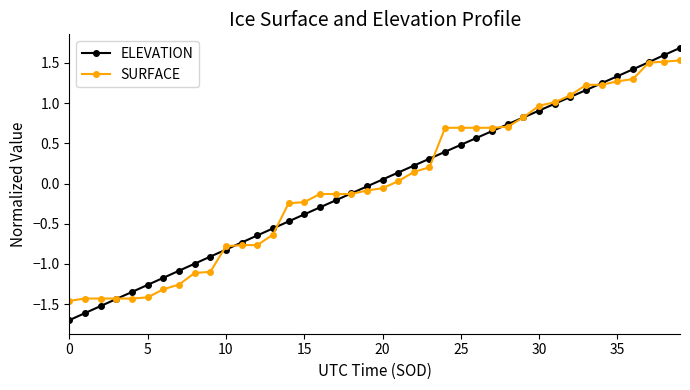

What is the lowest value of the ELEVATION series?

-1.7